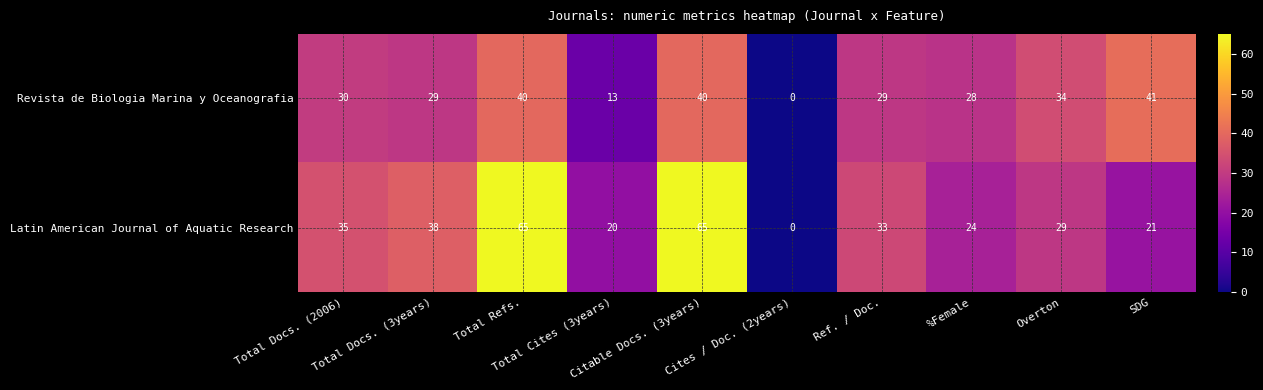

Which series has the largest range (max minus min)?

Latin American Journal of Aquatic Research